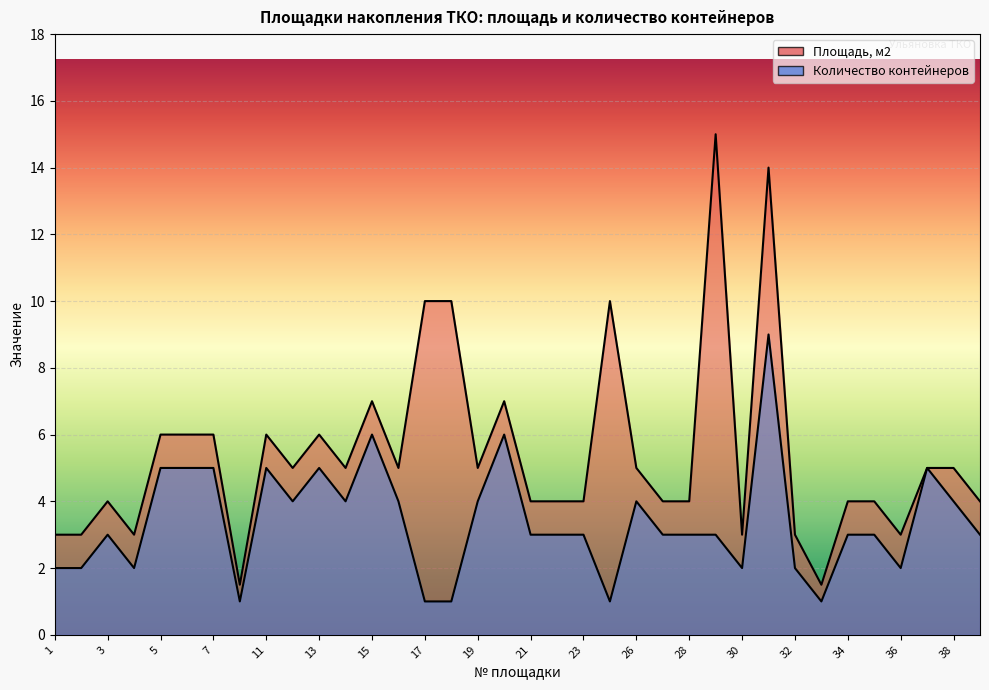

In Количество контейнеров, how many points are lower than both neighbors (excluding endpoints)?

8